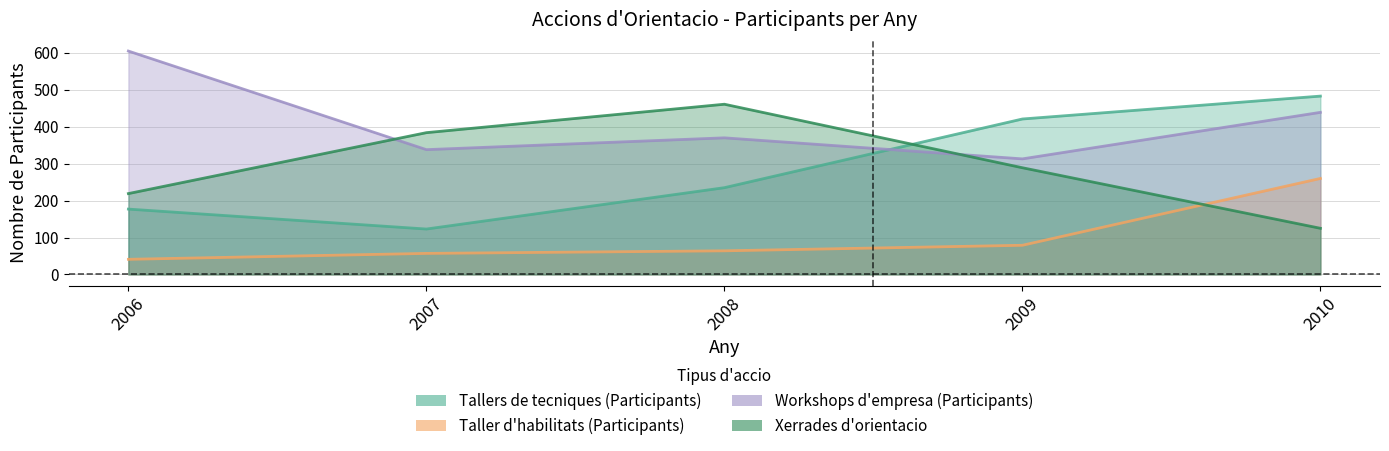

How many interior local peaks does the Workshops d'empresa (Participants) series have?

1